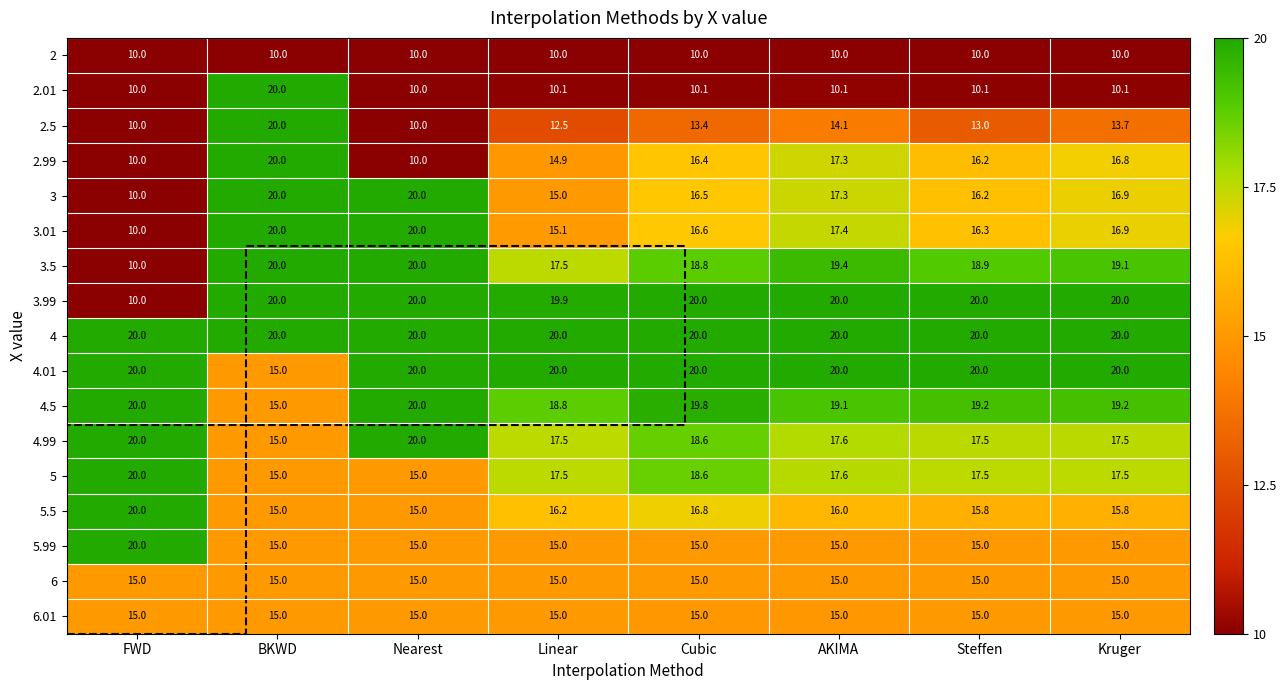

At which category is the sum across all series the highest?

BKWD